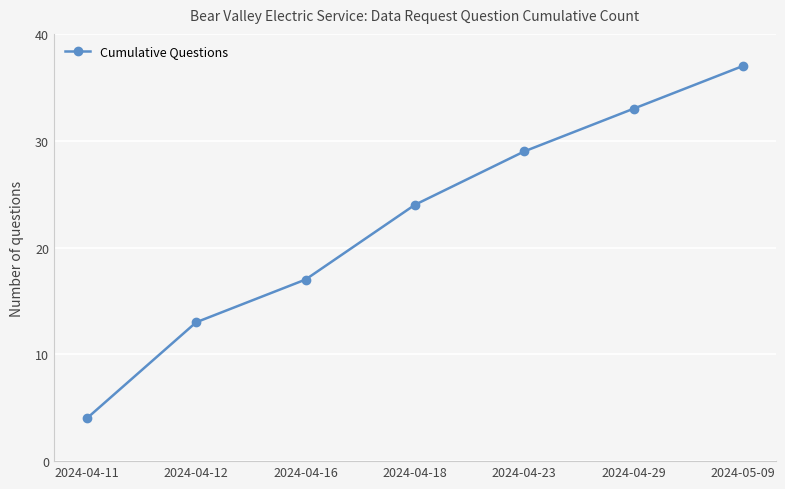

The value at 2024-04-11 is 4. True or false?

True